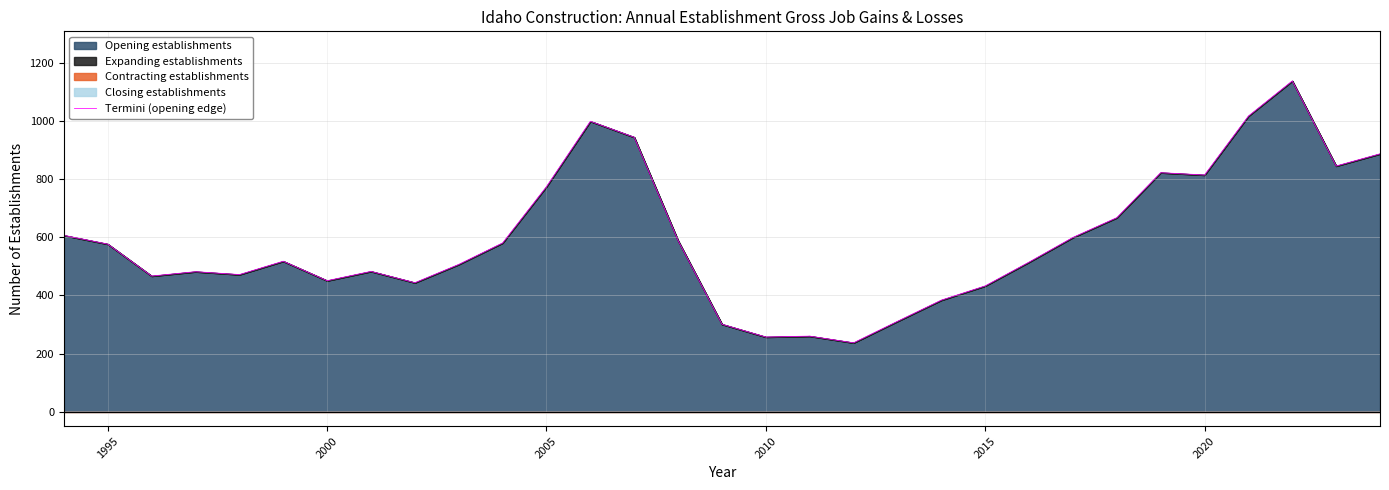

How many points are lower than both their immediate neighbors (excluding endpoints)?

8